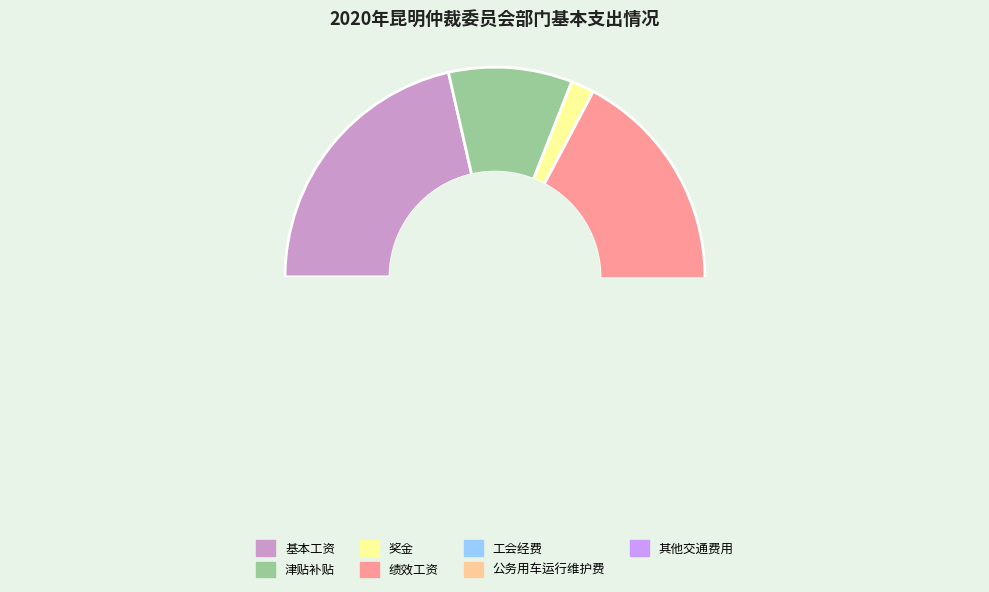

To the nearest percent, what portion does 公务用车运行维护费 represent?

1%